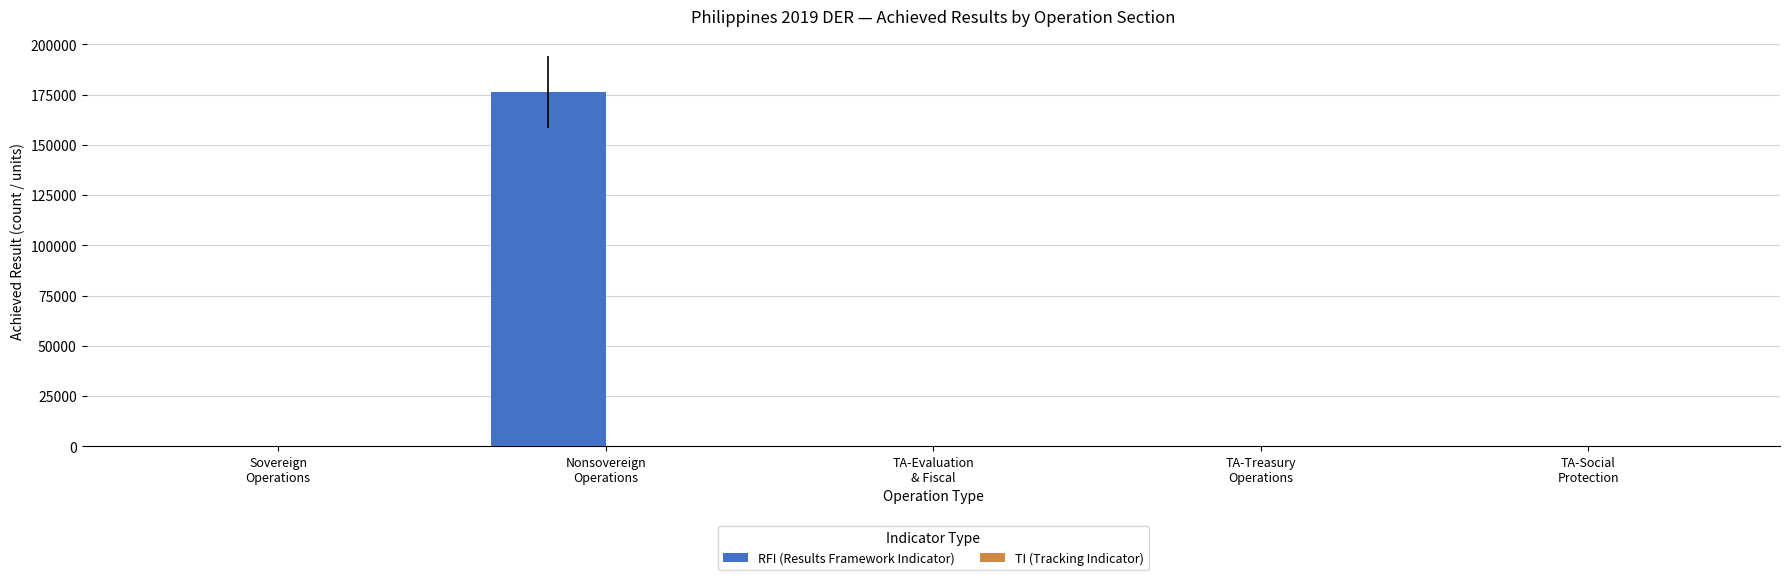

What is the sum of the RFI (Results Framework Indicator) values at TA-Treasury
Operations and Nonsovereign
Operations?

176385